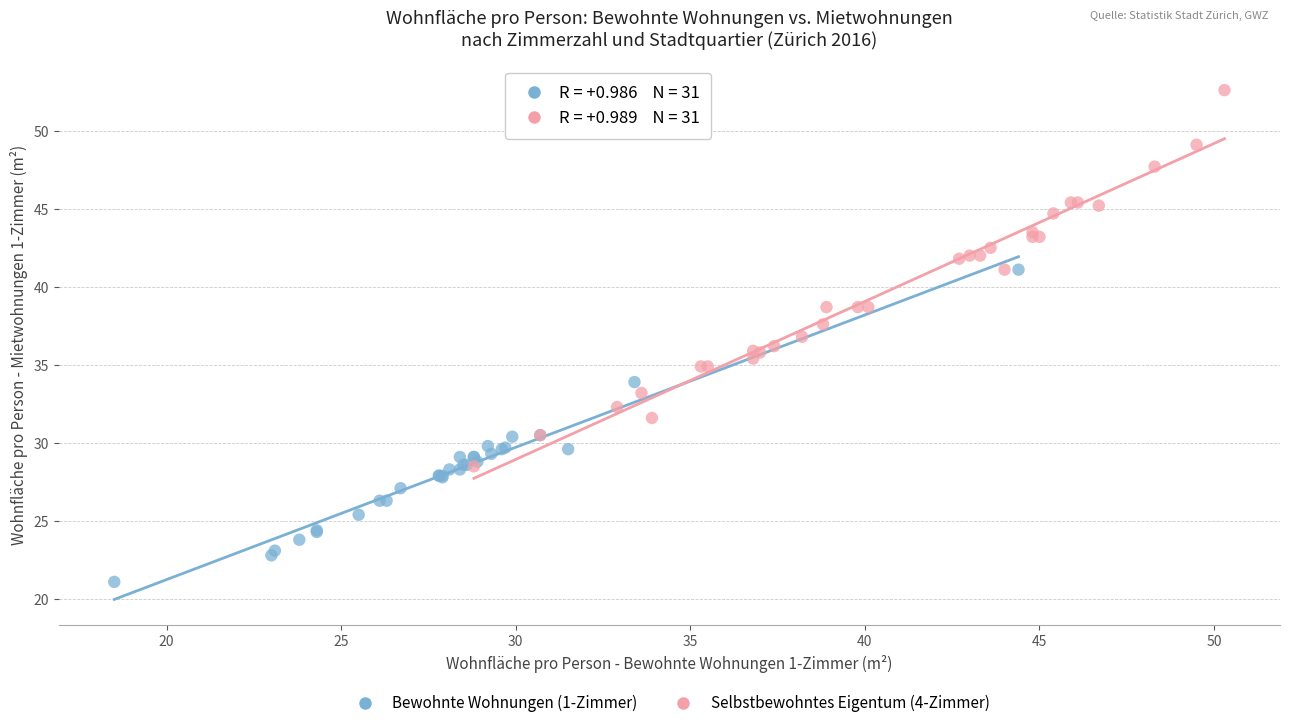

Which series reaches the minimum Y coordinate?

Bewohnte Wohnungen (1-Zimmer)